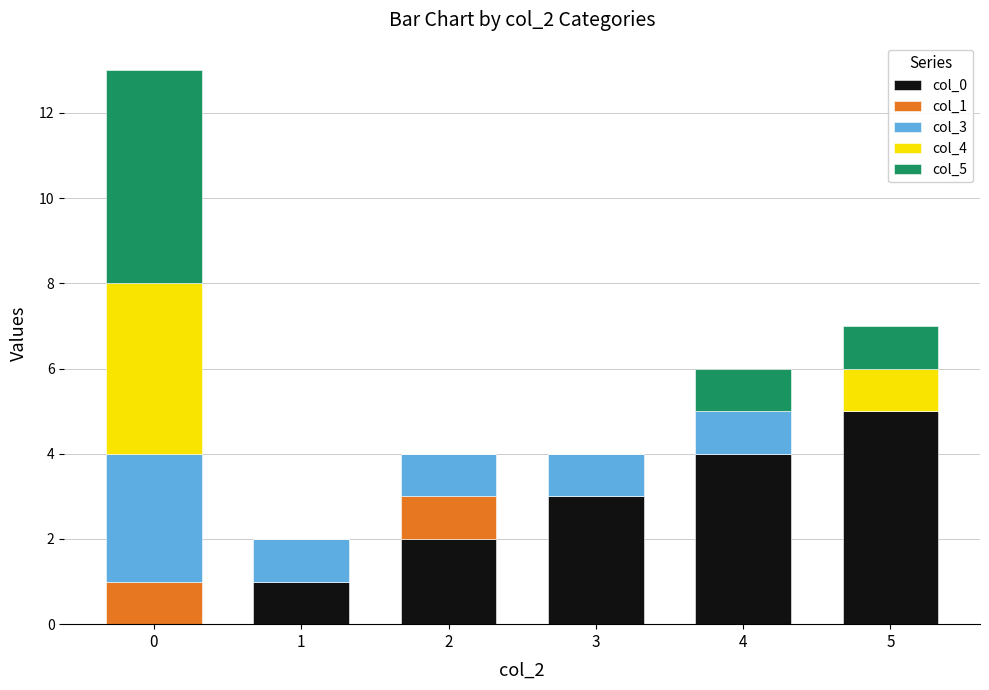

What are all the series names shown in the legend?

col_0, col_1, col_3, col_4, col_5